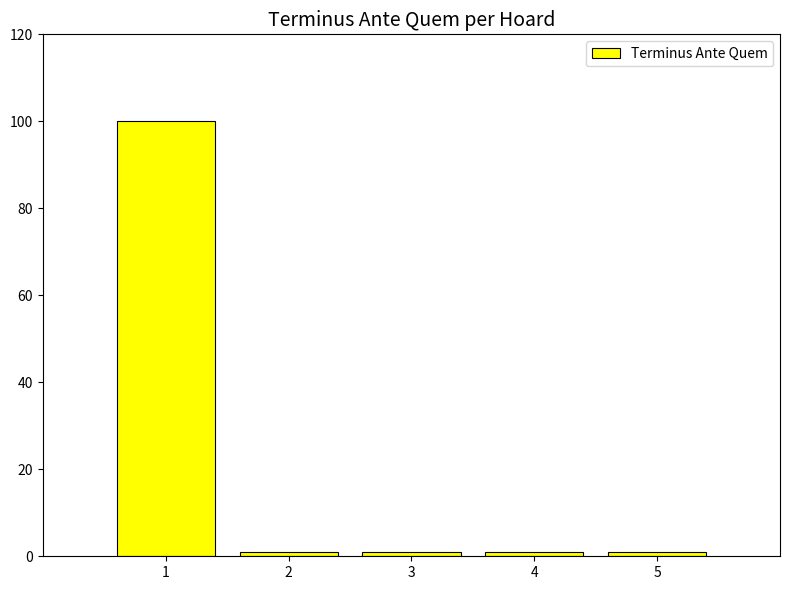

What is the average value?

21